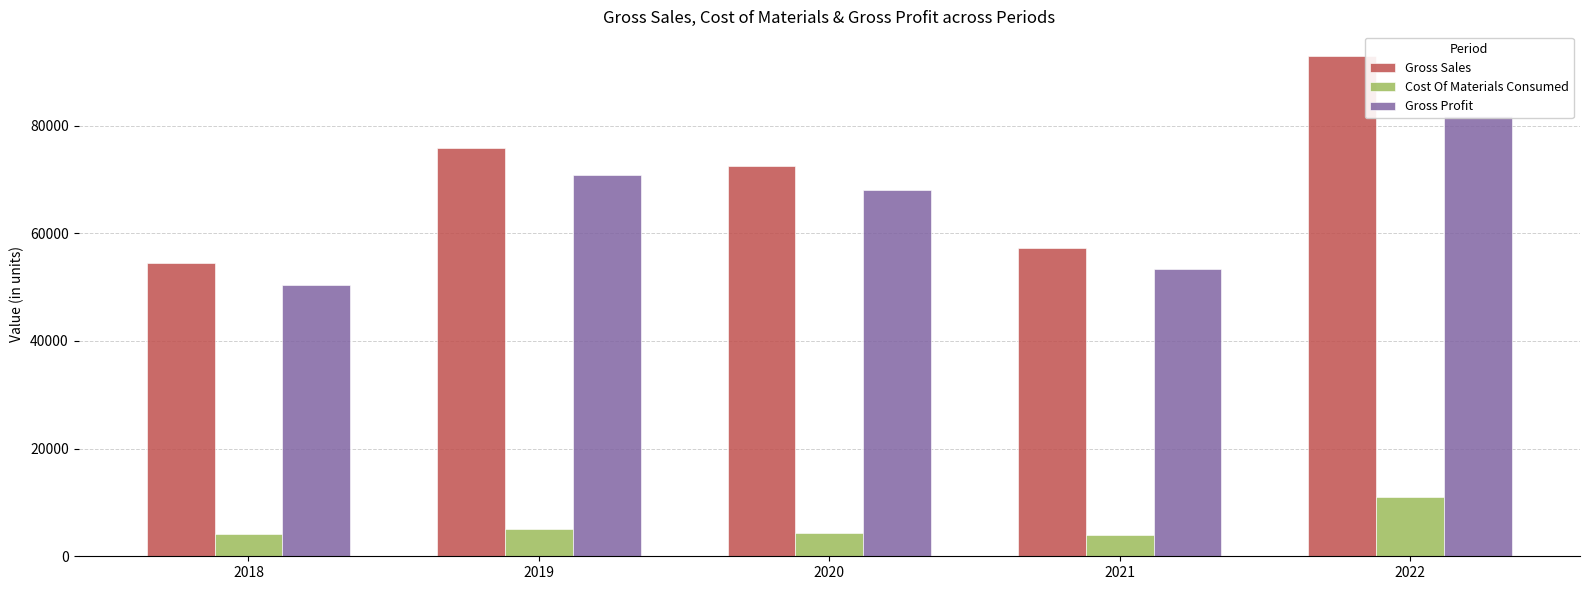

What are all the series names shown in the legend?

Gross Sales, Cost Of Materials Consumed, Gross Profit